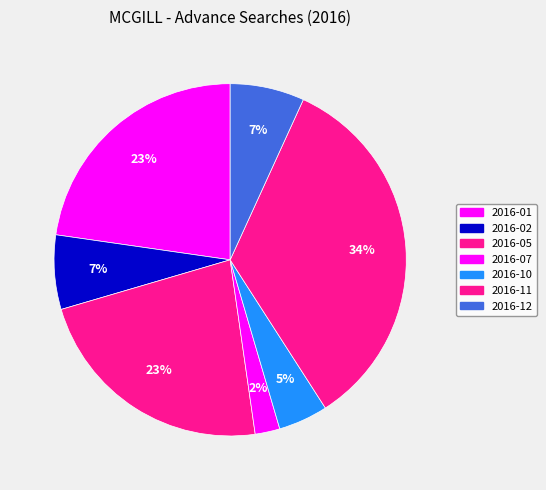

Count the number of slices in the pie.

7